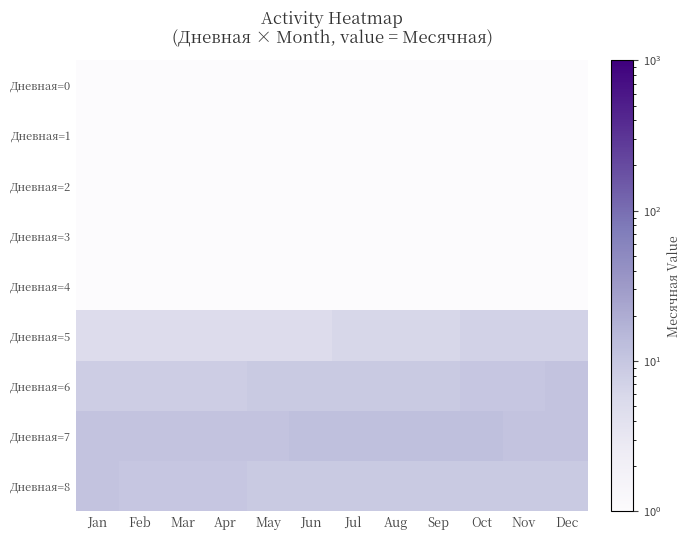

At Jan, list the series in order from largest to smallest.

Дневная=7, Дневная=8, Дневная=6, Дневная=5, Дневная=4, Дневная=0, Дневная=1, Дневная=2, Дневная=3